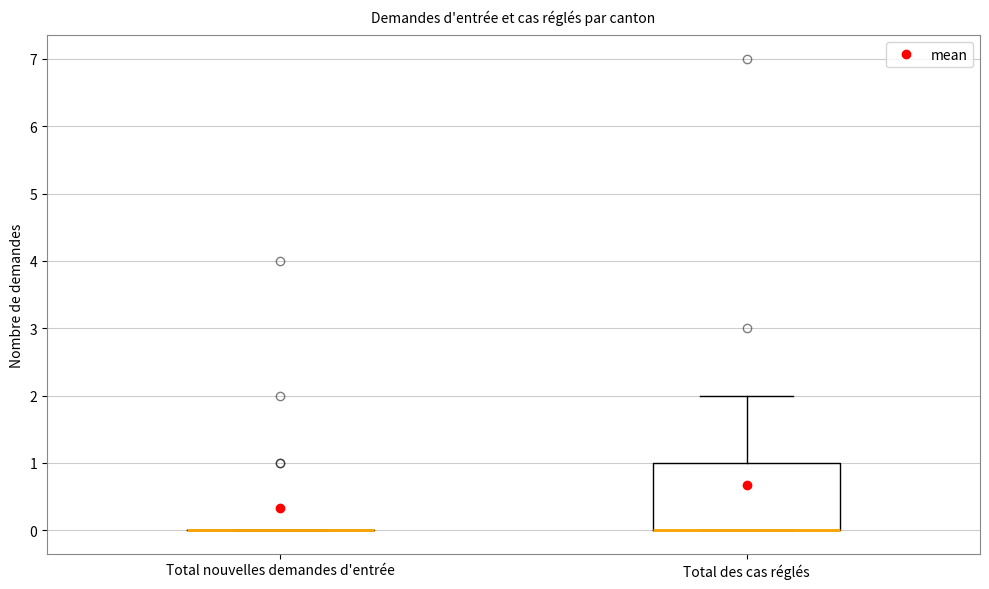

Reading left to right, transcribe this box plot: for each box, give where its median line is, the range the box spans, and where its two whiskers end, as read against the y-axis. The values are not printed on the chart, so give them approximately, as read against the axis.

Total nouvelles demandes d'entrée: box collapsed to a line at 0, whiskers 0 to 0
Total des cas réglés: median 0 (drawn on the box's lower edge), box 0 to 1, whiskers 0 to 2